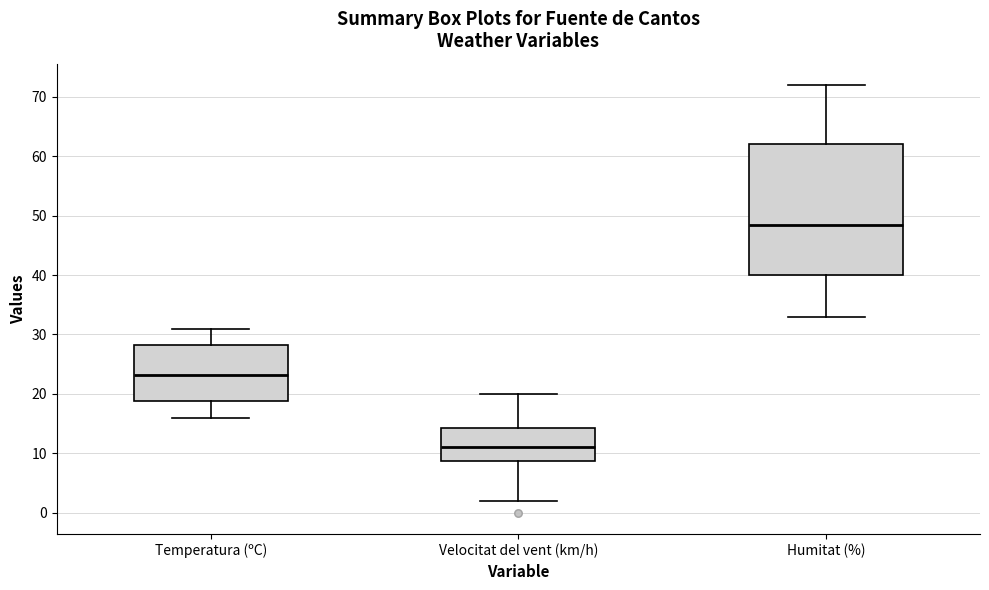

Where does the upper whisker of the box for Temperatura (ºC) end on the y-axis? The values are not printed on the chart, so give them approximately, as read against the axis.

31